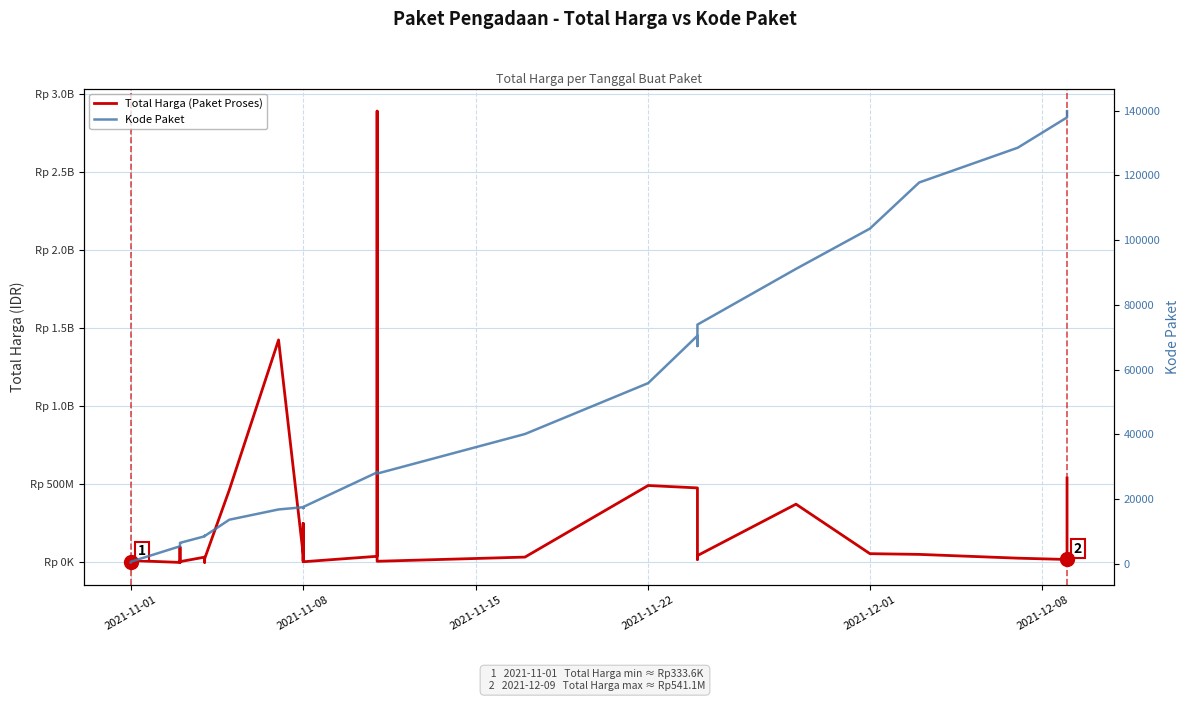

In Total Harga (Paket Proses), how many points are higher than both neighbors (excluding endpoints)?

10